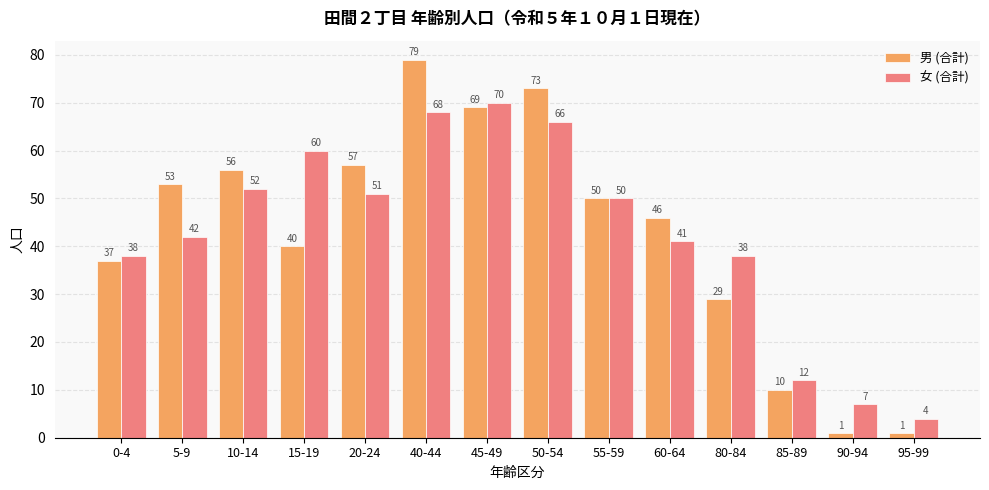

True or false: 男 (合計) has a value of 69 at 45-49.

True